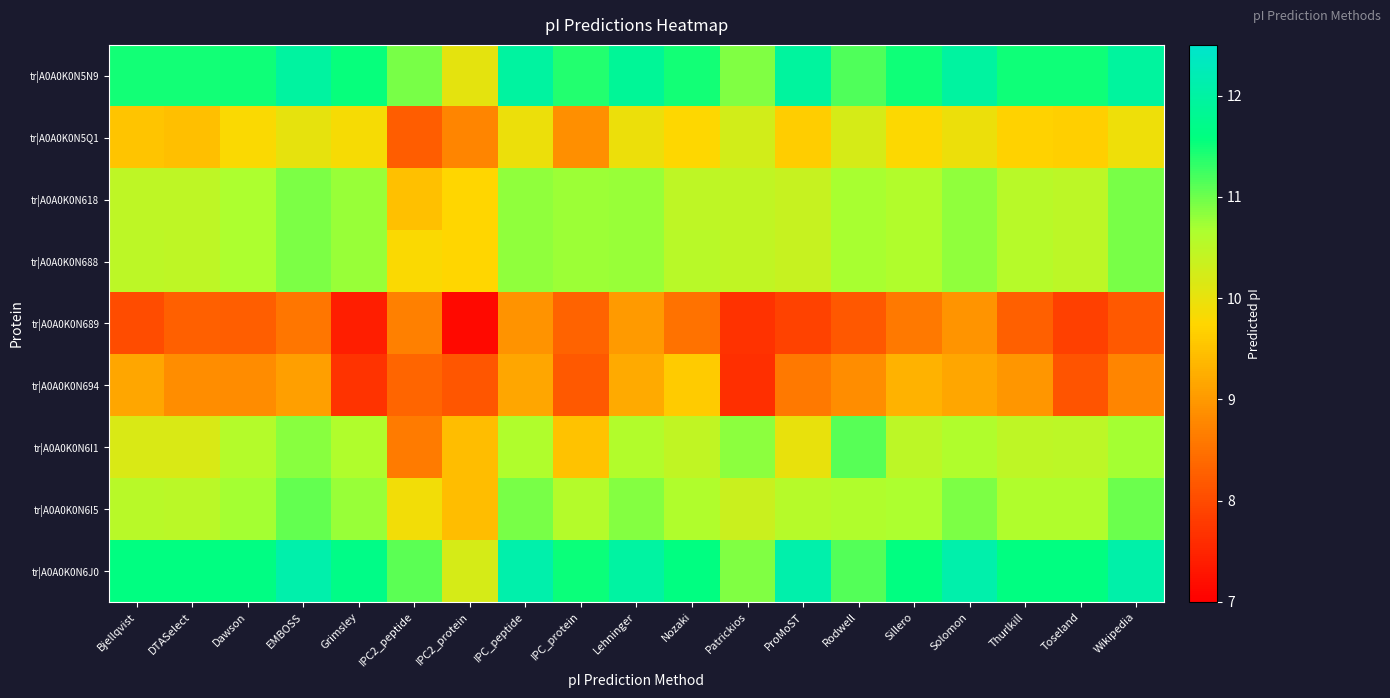

Rank the series at Nozaki from lowest to highest value.

tr|A0A0K0N689, tr|A0A0K0N694, tr|A0A0K0N5Q1, tr|A0A0K0N6I1, tr|A0A0K0N618, tr|A0A0K0N688, tr|A0A0K0N6I5, tr|A0A0K0N5N9, tr|A0A0K0N6J0